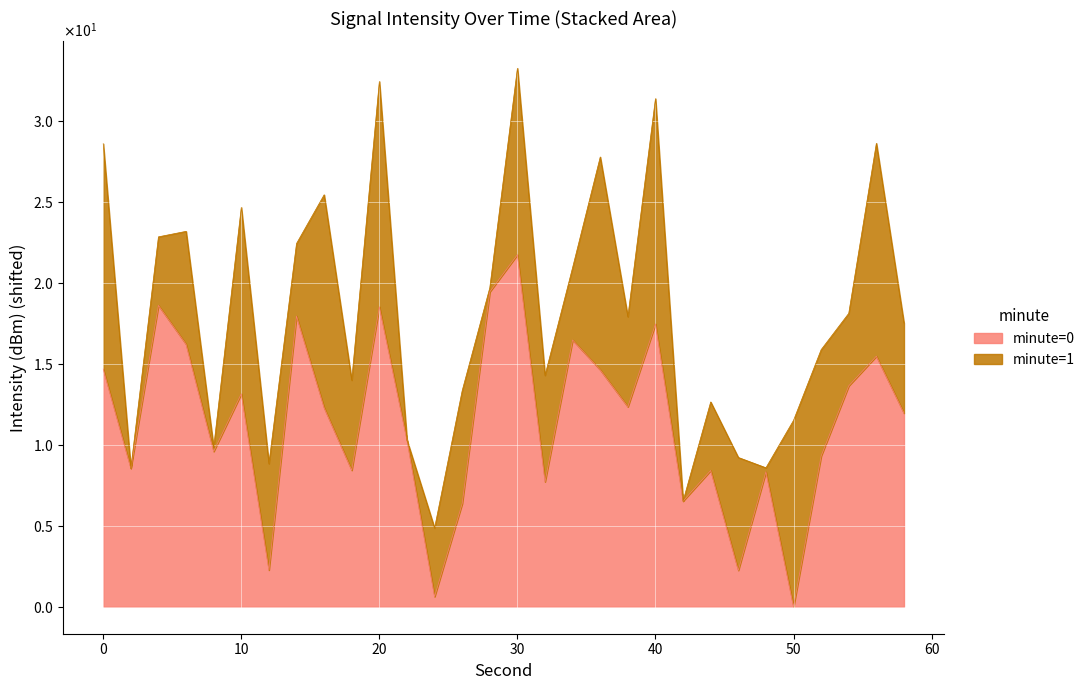

Reading right to left, transcribe all the data shown in this chart.

58=12.0	56=15.5	54=13.6	52=9.3	50=0.0	48=8.3	46=2.3	44=8.4	42=6.5	40=17.5	38=12.4	36=14.6	34=16.5	32=7.7	30=21.7	28=19.5	26=6.4	24=0.6	22=10.3	20=18.5	18=8.4	16=12.3	14=18.0	12=2.3	10=13.2	8=9.6	6=16.2	4=18.6	2=8.6	0=14.7